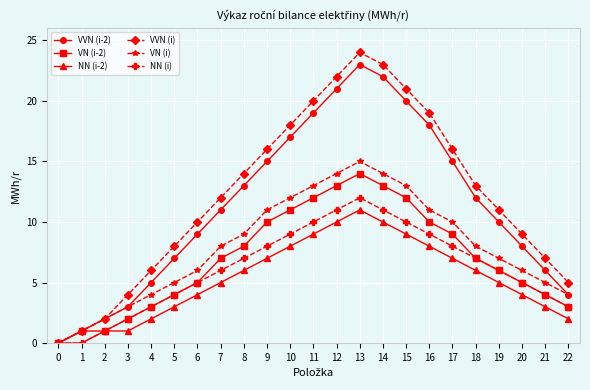

What value does the VN (i-2) series have at 7?

7